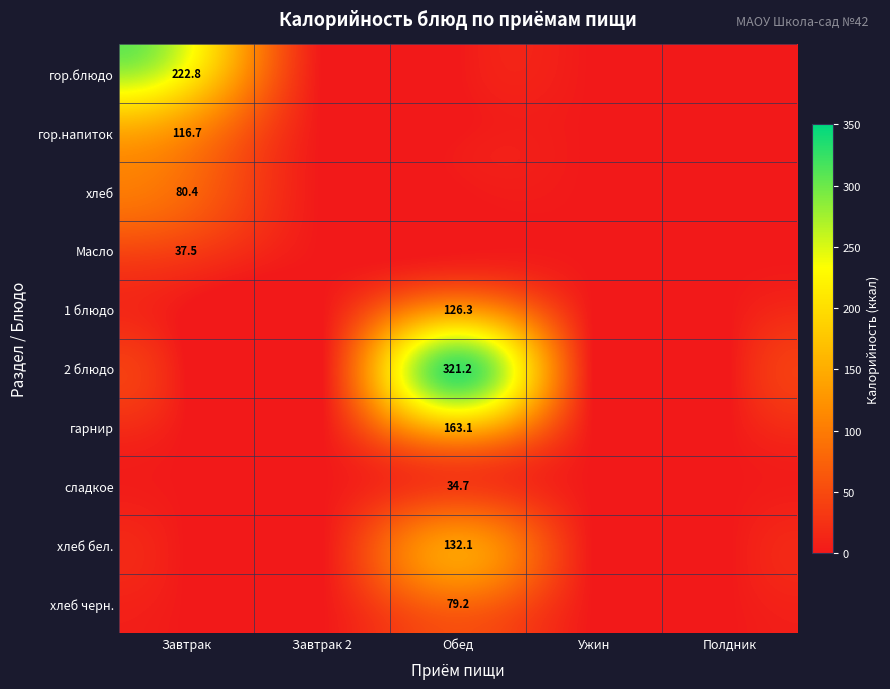

Which category has the highest value across all series?

Обед